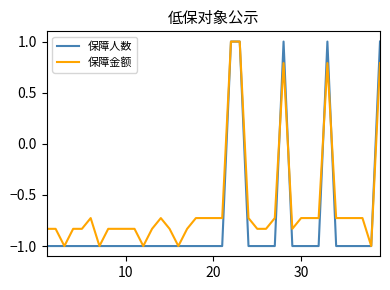

What is the maximum value for 保障人数?

1.0